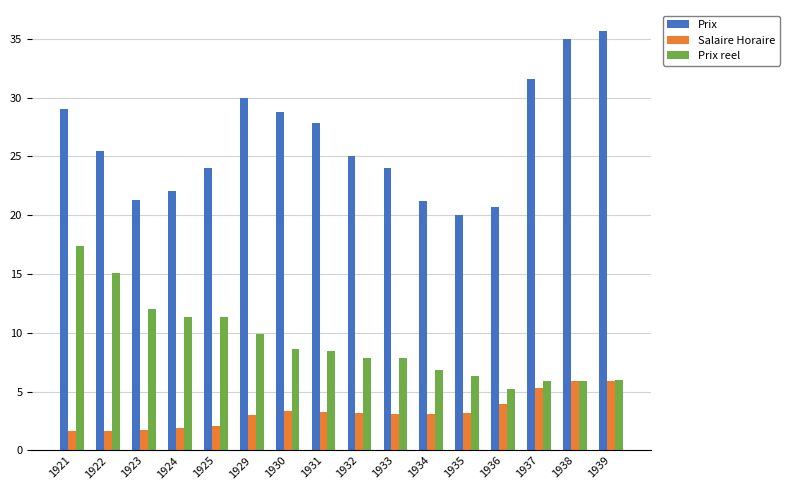

Is it true that Prix equals 21.2 at 1934?

True